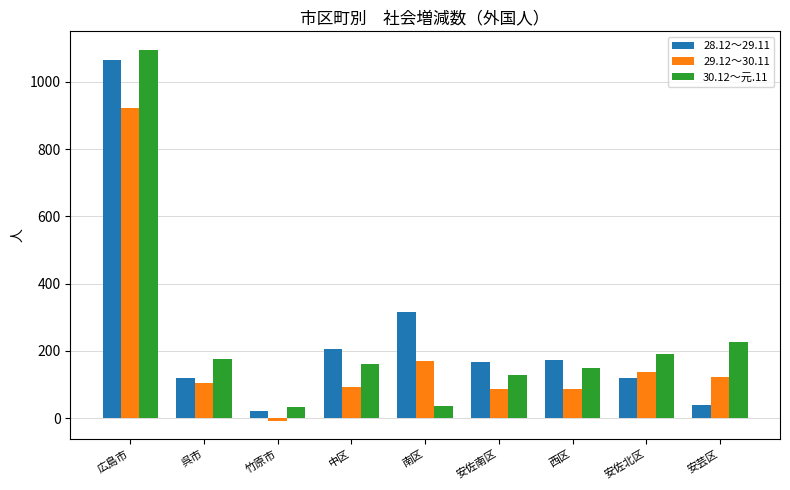

What is the label of the 6th bar from the right?

中区